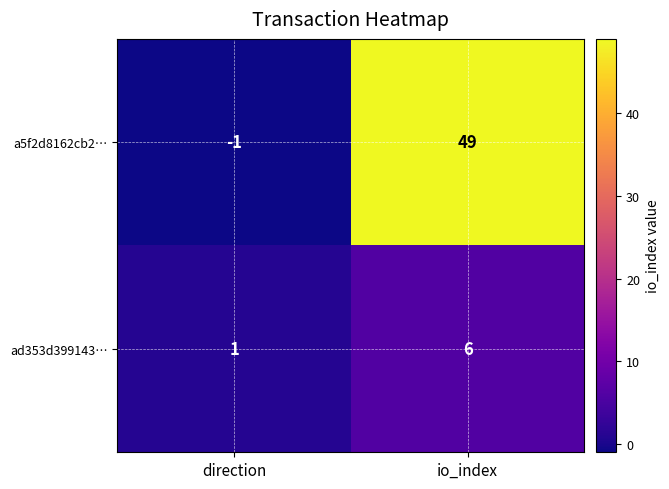

Is it true that ad353d399143… equals 6 at io_index?

True